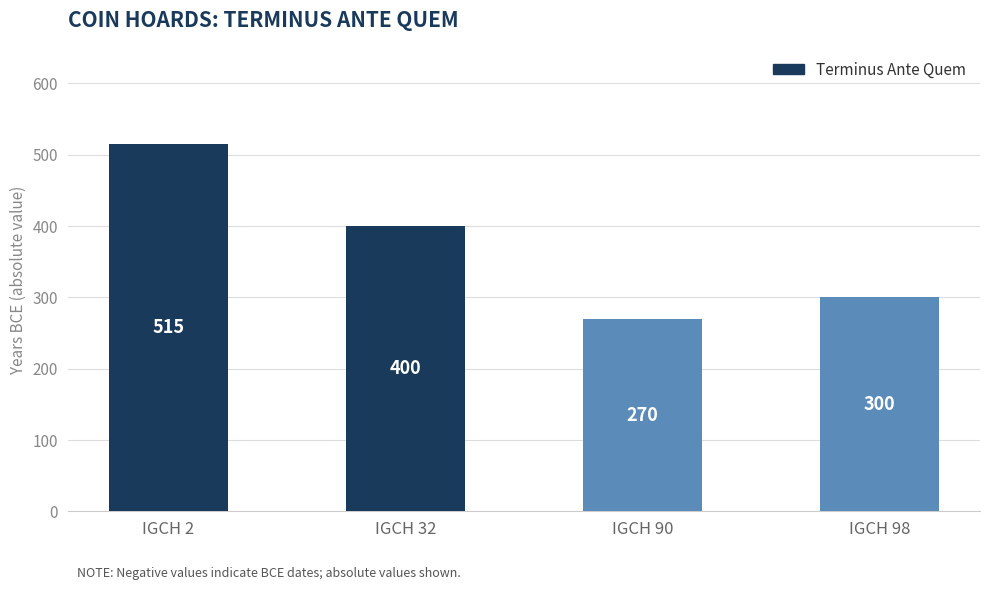

What is the difference between the values at IGCH 2 and IGCH 90?

245